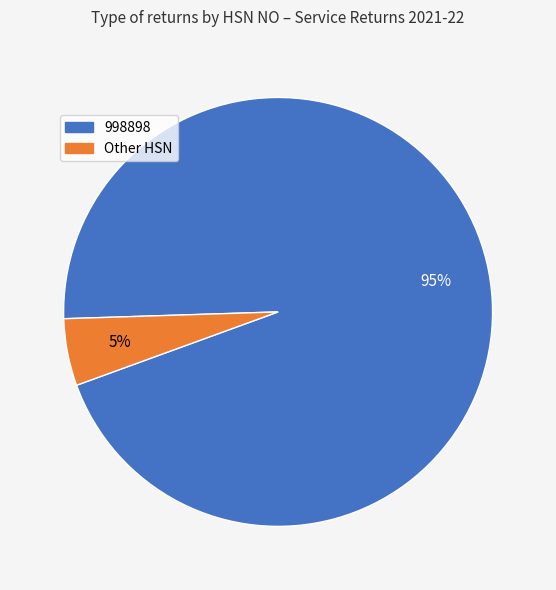

To the nearest percent, what is the difference between the largest and smallest slice percentages?

90%